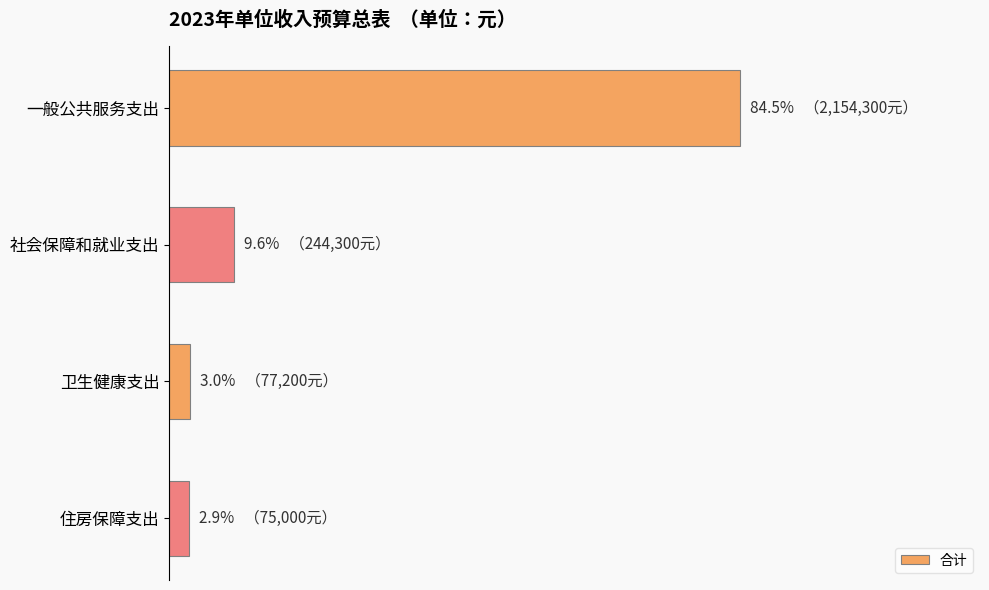

Are the bars grouped side by side (vs. stacked)?

No